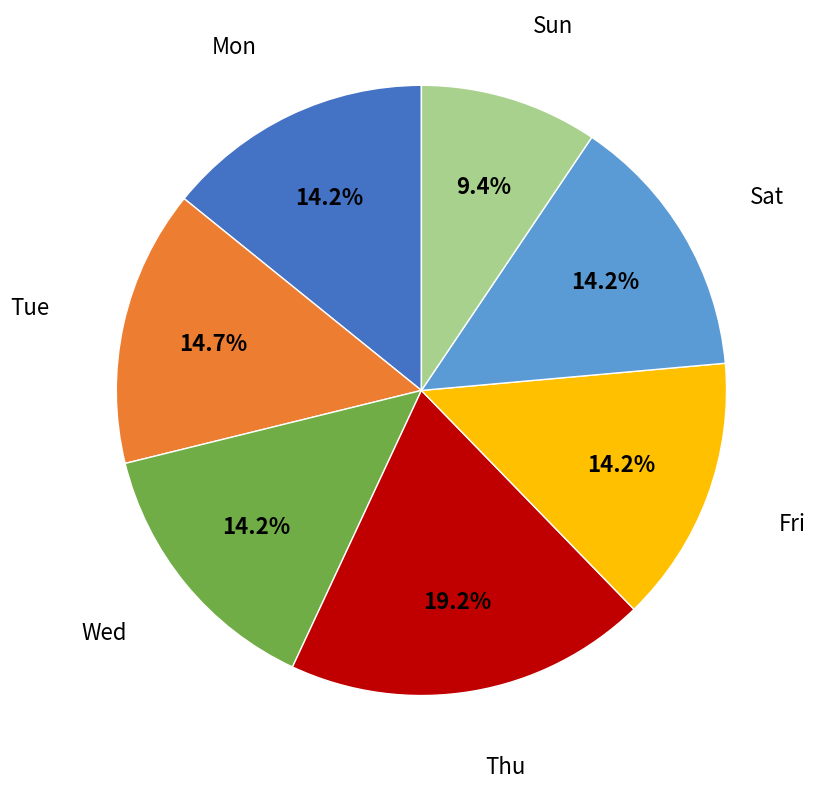

Is there any slice that represents more than half of the pie?

No